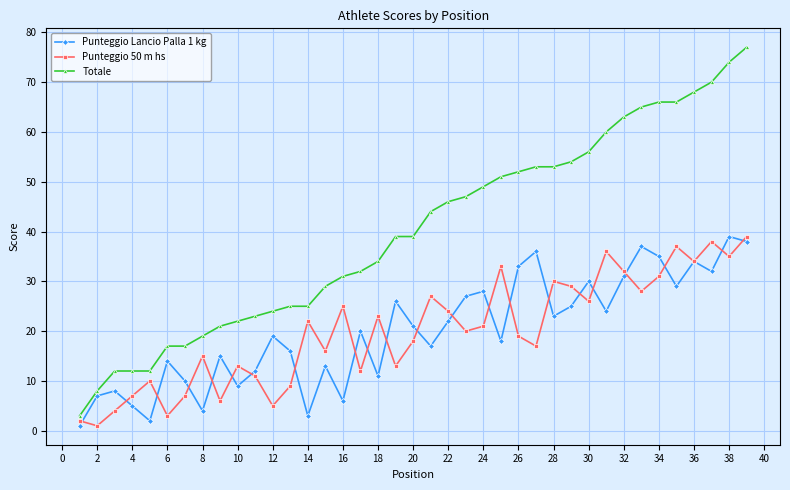

Which series has the largest range (max minus min)?

Totale